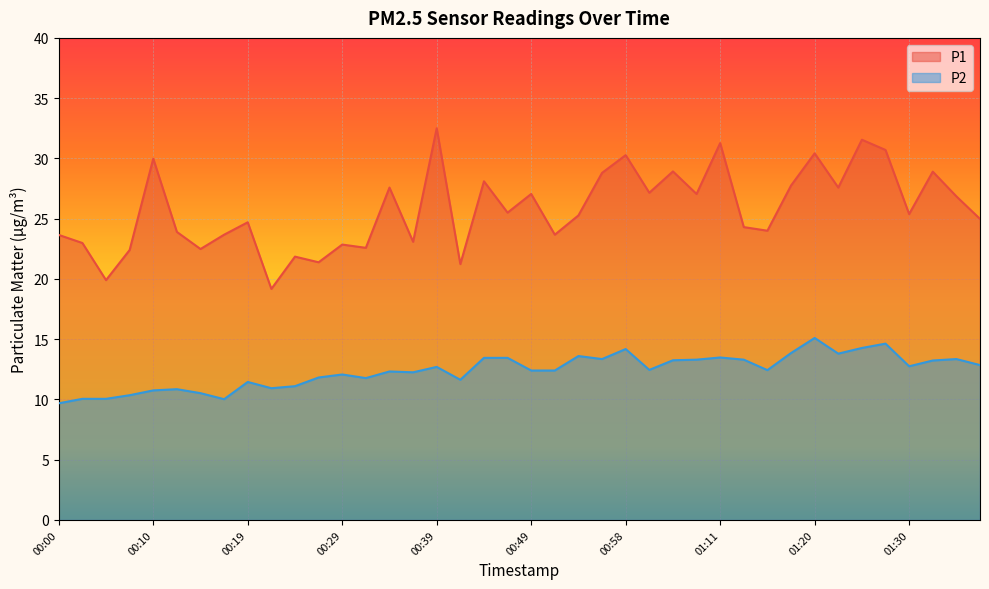

What position from the right is 00:44?

22